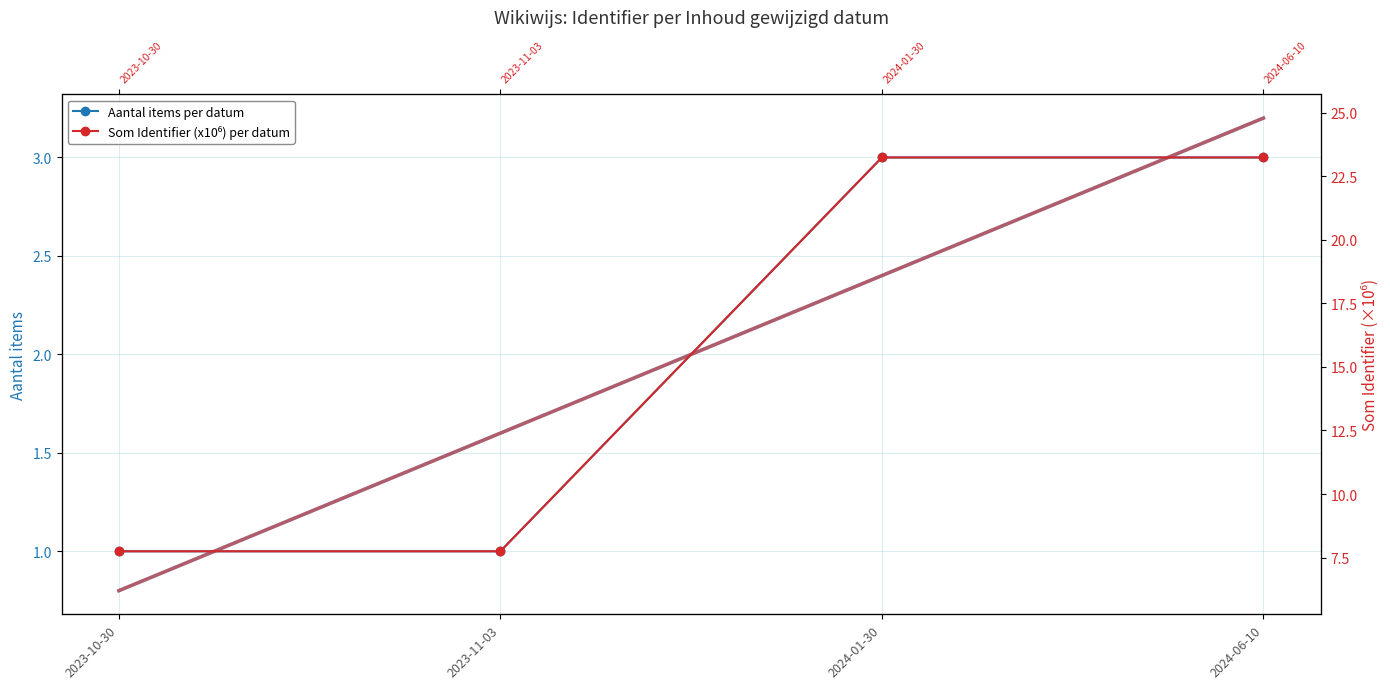

Reading left to right, what are all the values shown in this chart?

Aantal items per datum: 1.0	1.0	3.0	3.0
Som Identifier (x10⁶) per datum: 7.7	7.7	23.2	23.2